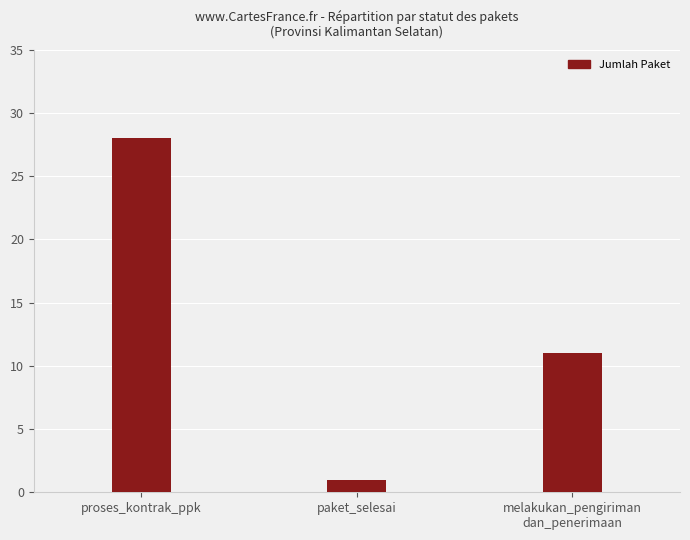

Which category has the lowest value across all series?

paket_selesai